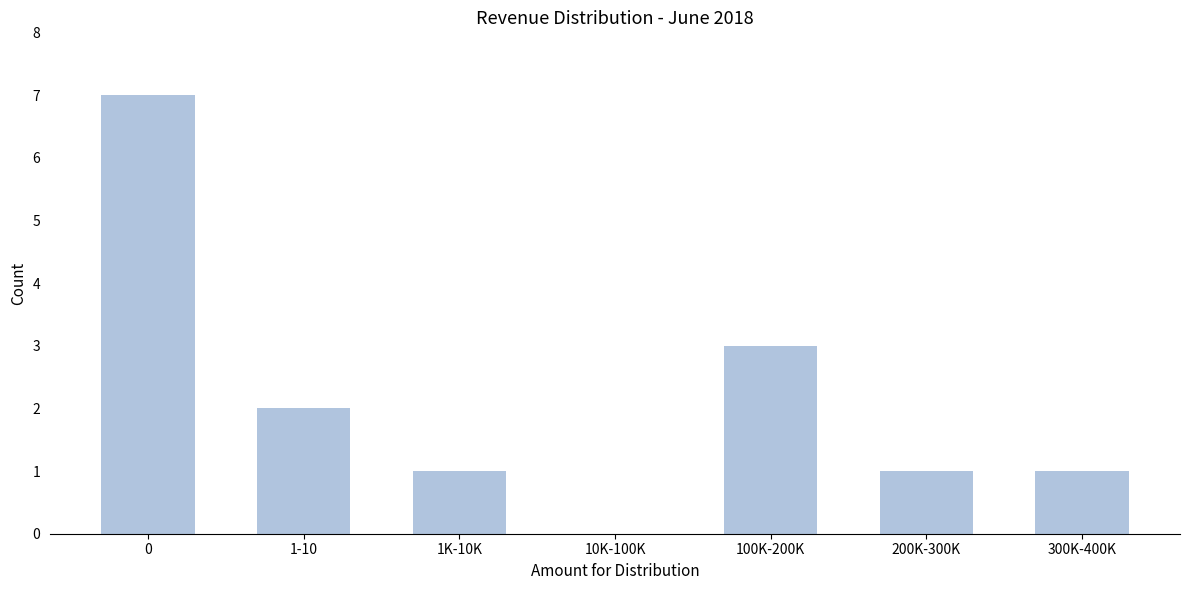

Reading left to right, what are all the values shown in this chart?

0=7	1-10=2	1K-10K=1	10K-100K=0	100K-200K=3	200K-300K=1	300K-400K=1